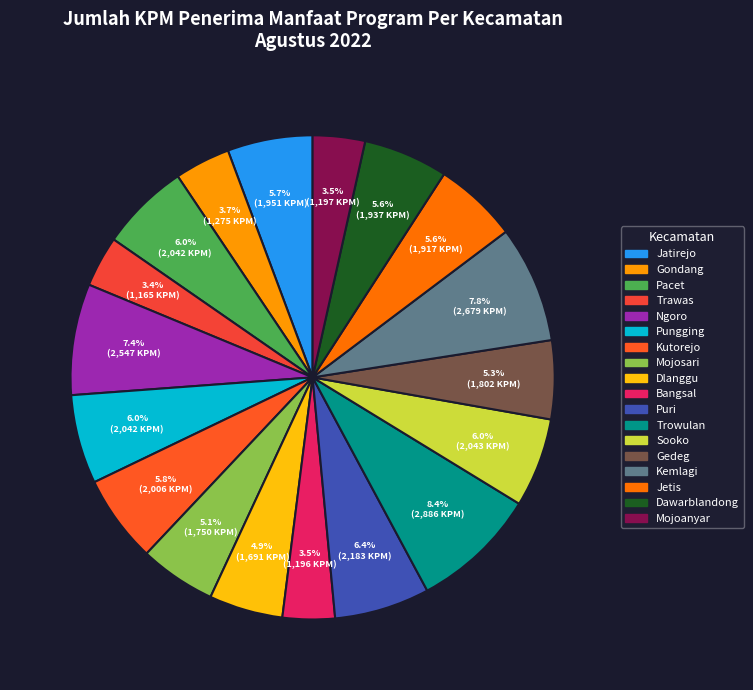

Do Kemlagi and Jatirejo together represent more than half of the pie?

No